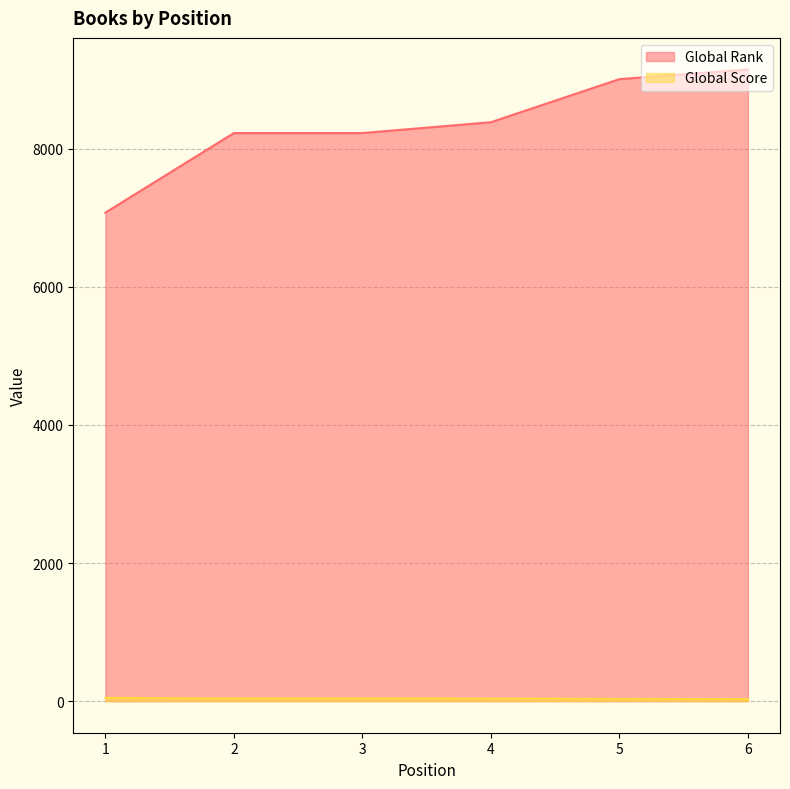

What is the approximate value of Global Rank at 1?

7075